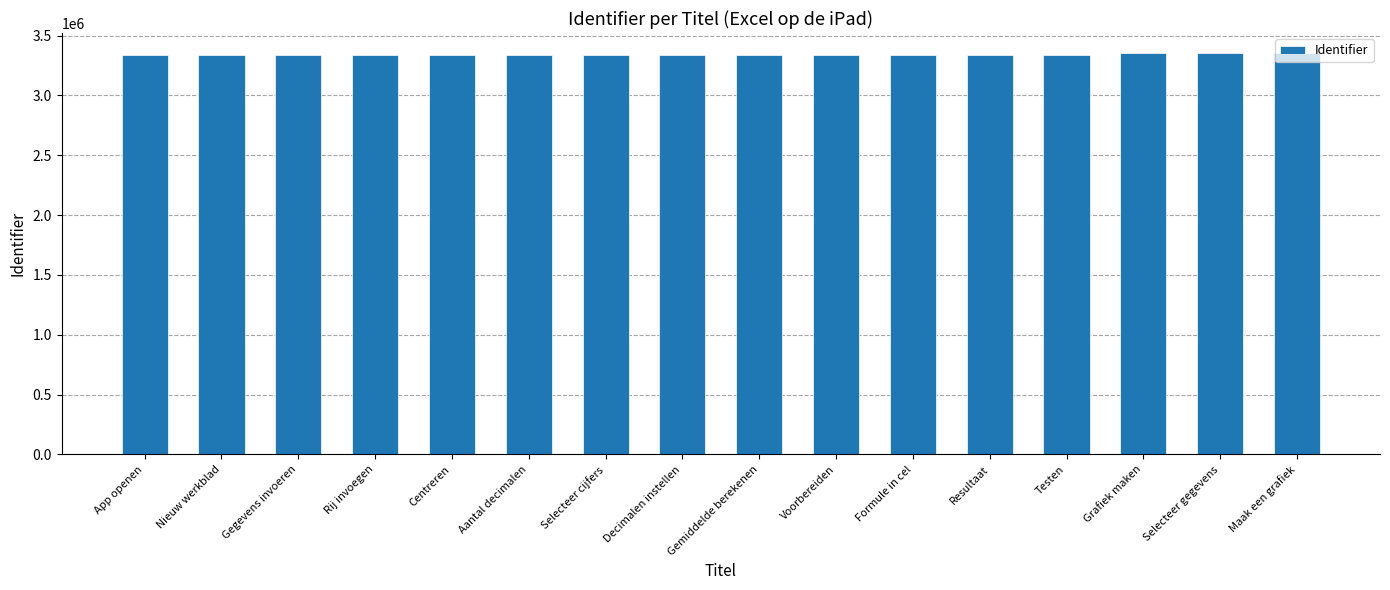

Approximately how many times larger is the value at Voorbereiden compared to Maak een grafiek?

1.0